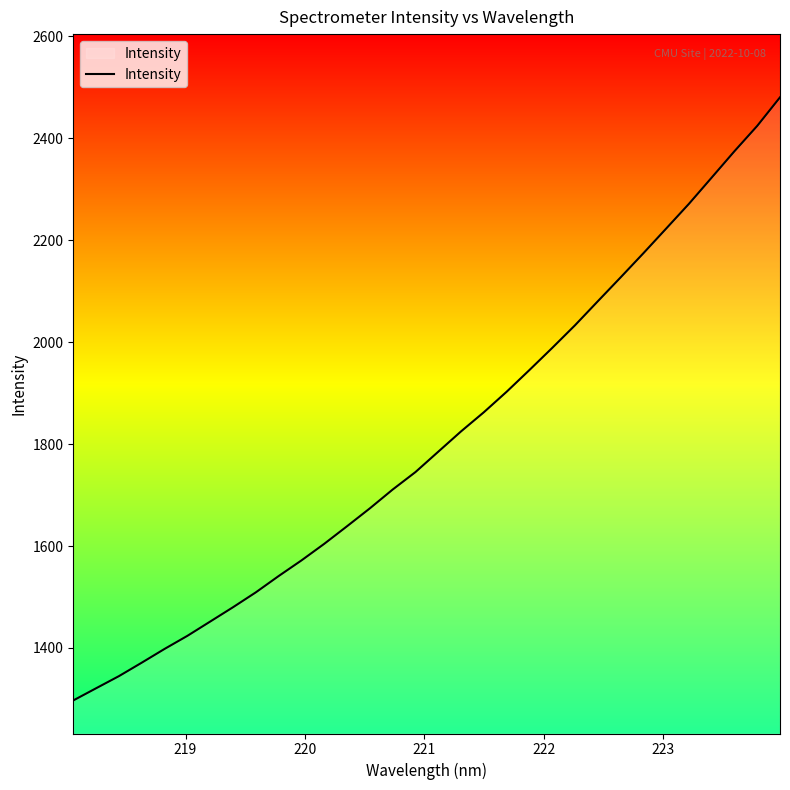

How many data points are above 1785?

16